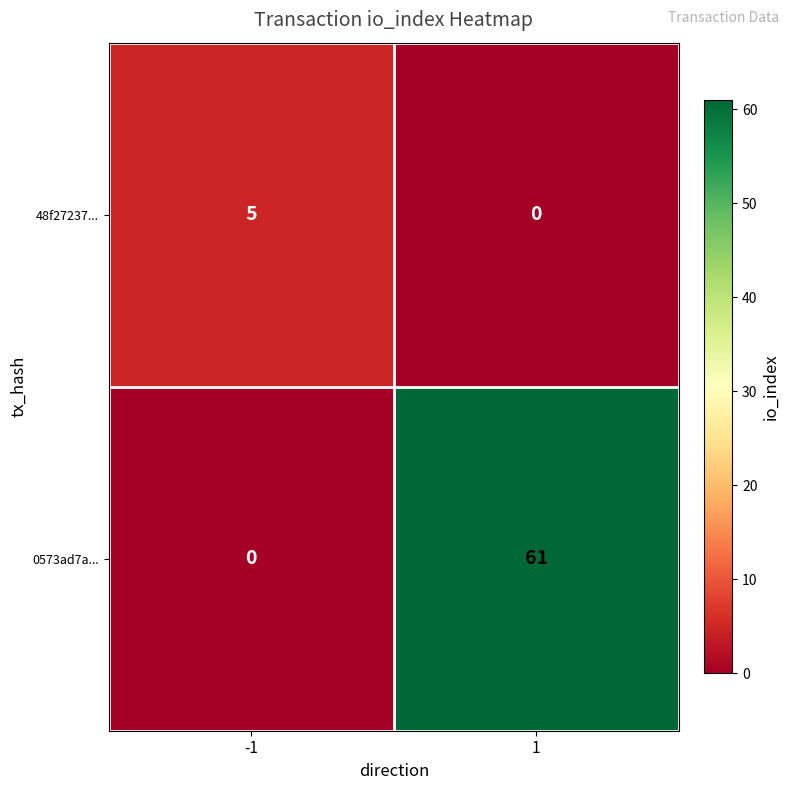

Read the 48f27237... value at -1.

5